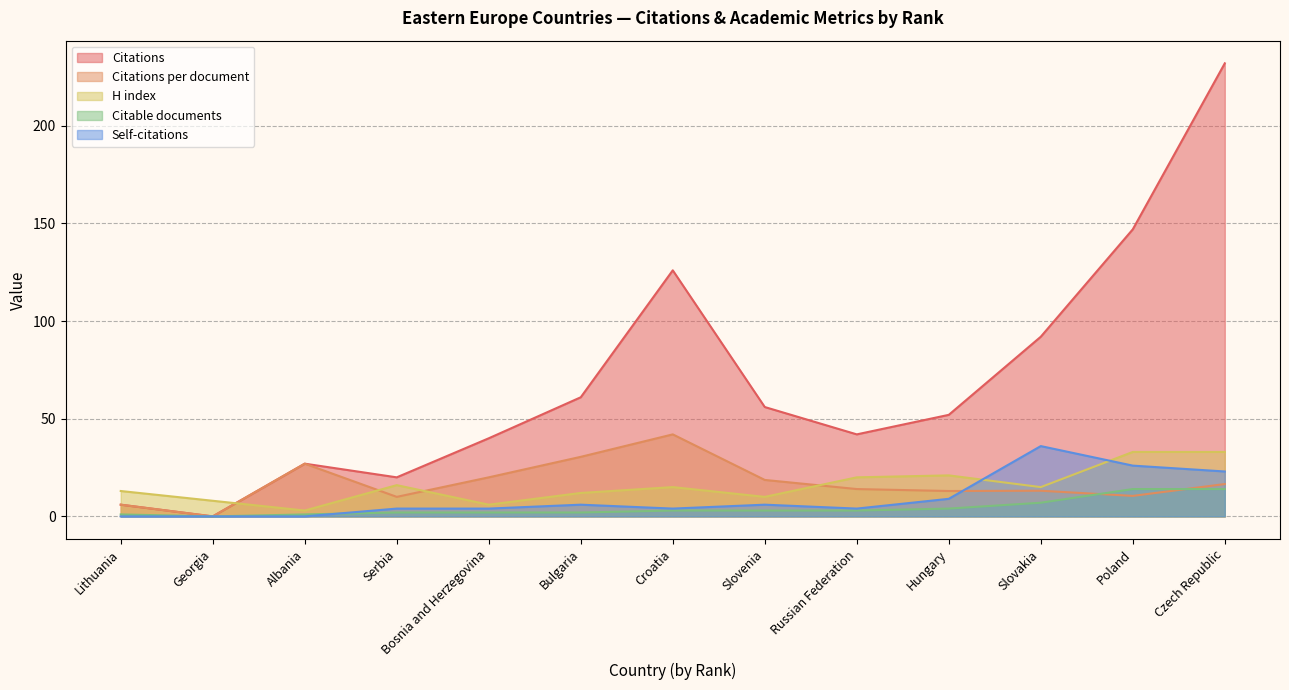

Between Croatia and Slovakia, which is larger?

Croatia